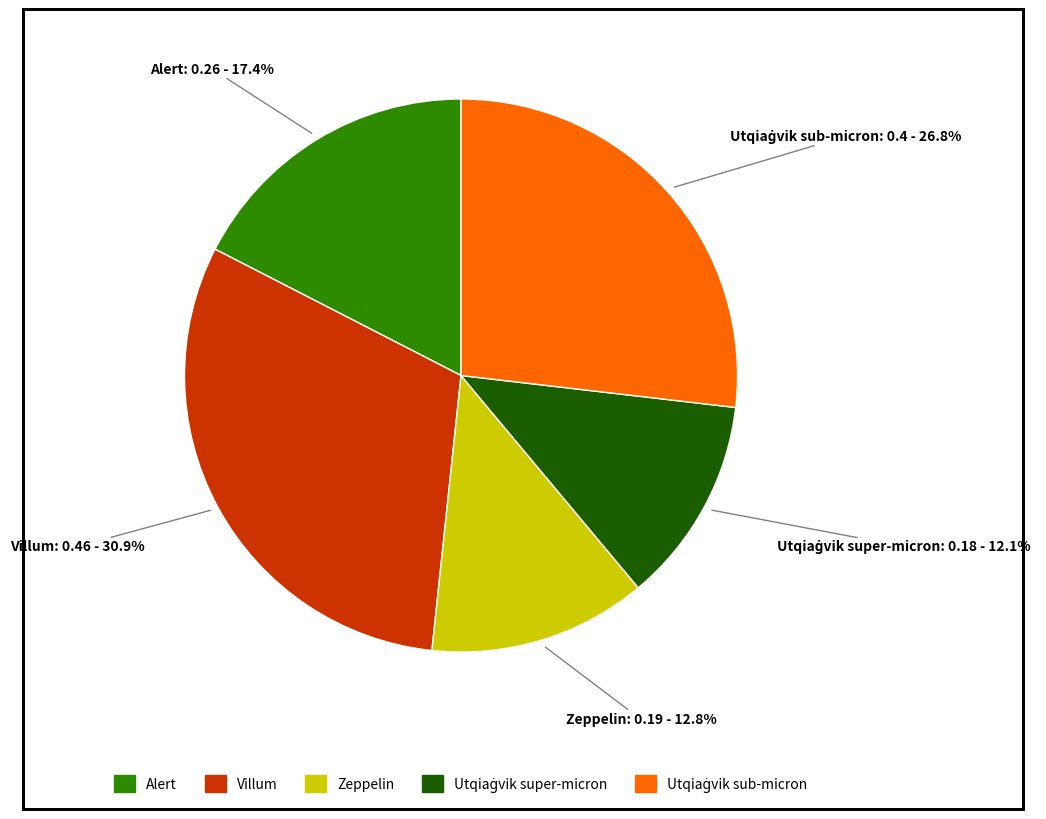

Is there a majority slice in this chart?

No